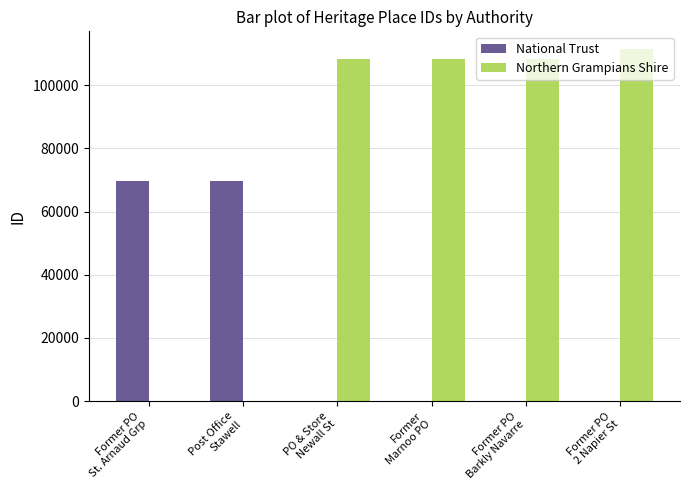

What is the maximum value shown in the chart?

111453